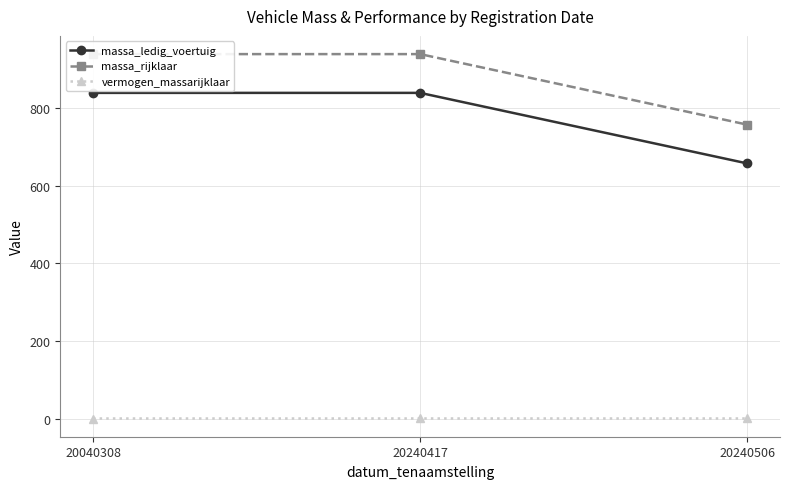

Read the massa_rijklaar value at 20240506.

758.0